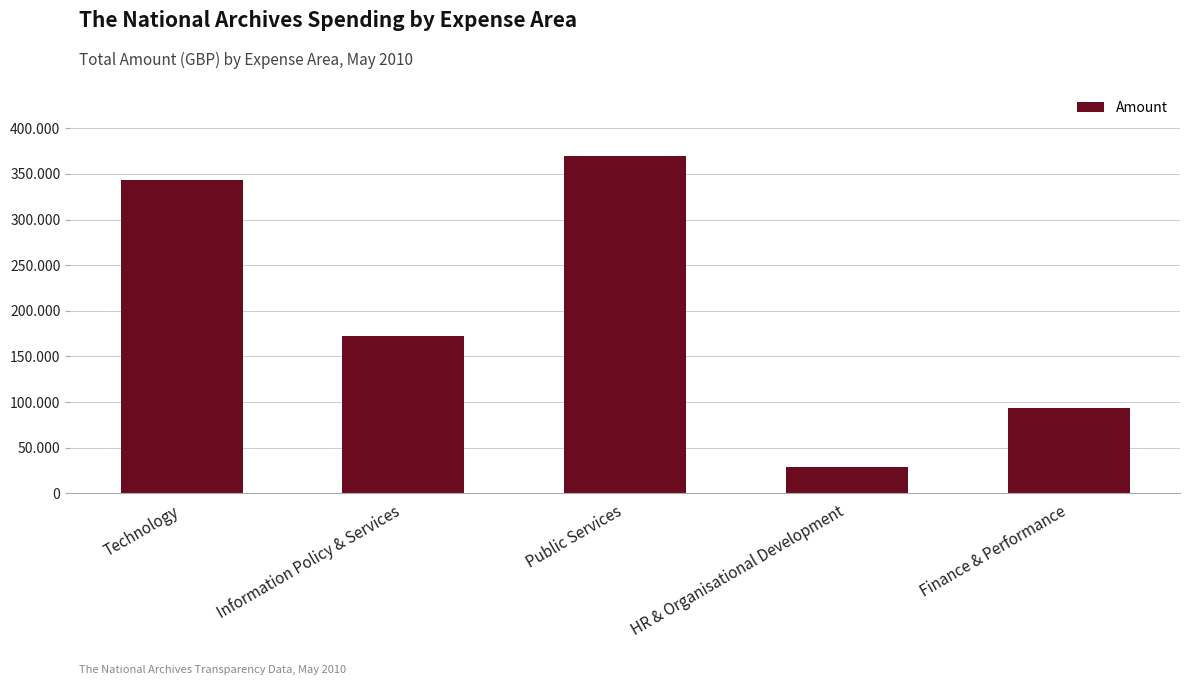

List the labels in order of value, smallest first.

HR & Organisational Development, Finance & Performance, Information Policy & Services, Technology, Public Services